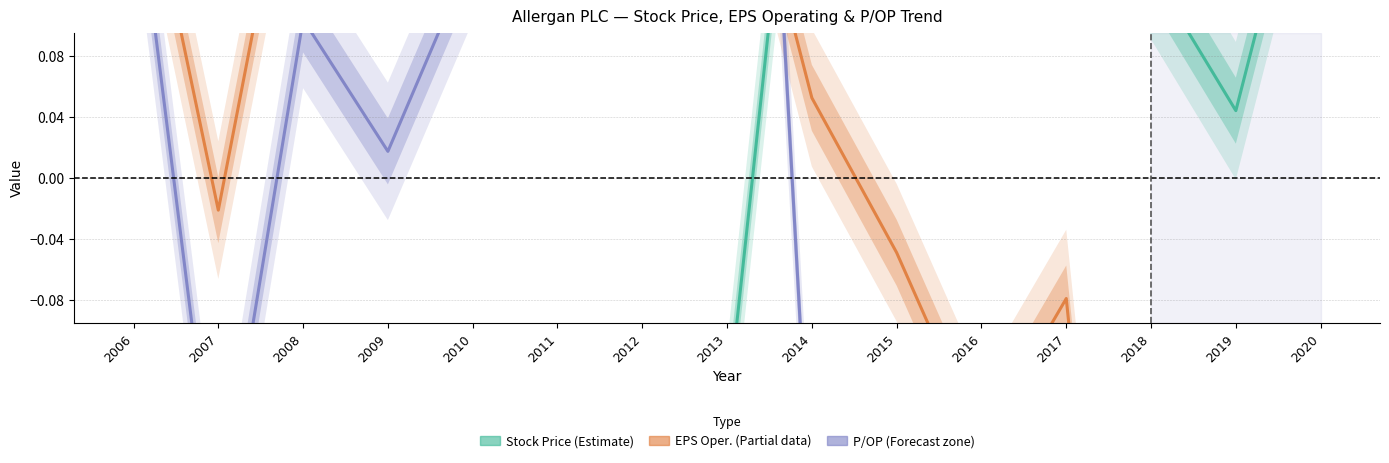

Reading left to right, extract all data points from this chart.

Stock Price: -0.4	-0.4	-0.4	-0.4	-0.3	-0.3	-0.2	-0.2	0.4	0.6	0.6	0.4	0.1	0.0	0.3
EPS Operating: 0.2	-0.0	0.3	0.3	0.3	0.3	0.3	0.3	0.1	-0.0	-0.2	-0.1	-0.6	-0.7	-0.4
P/OP: 0.2	-0.2	0.1	0.0	0.1	0.4	0.2	0.8	-0.2	-0.2	-0.2	-0.2	-0.2	-0.2	-0.2